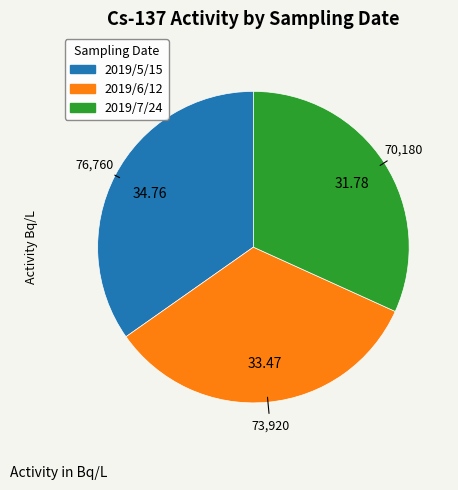

What is the ratio of the value at 2019/5/15 to the value at 2019/7/24?

1.1